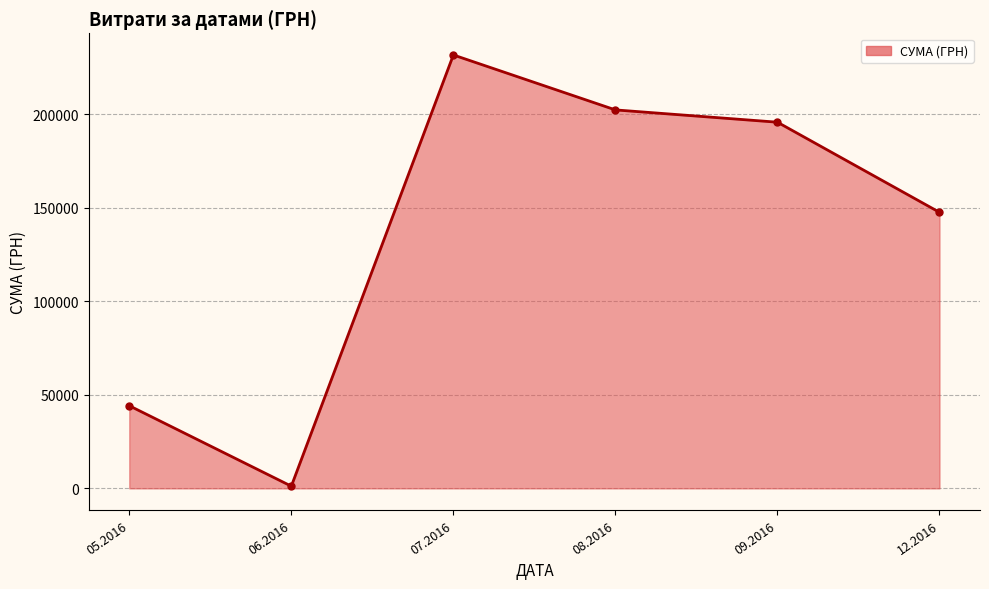

What is the approximate value at 05.2016?

44147.8